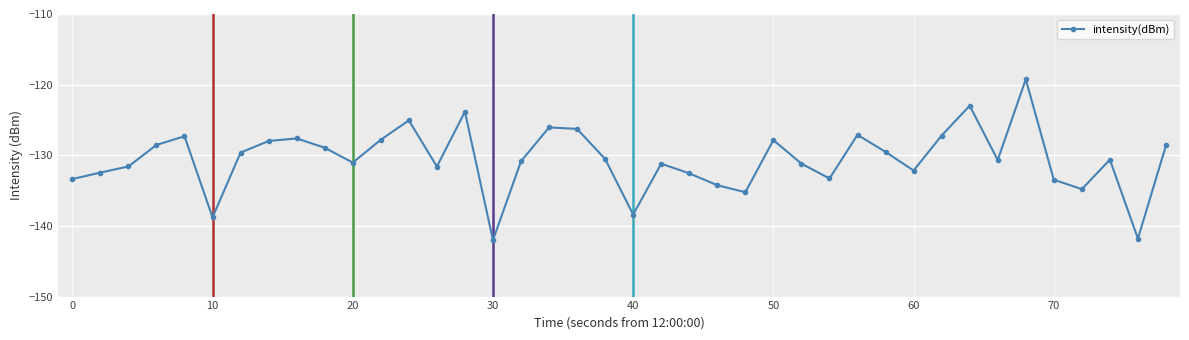

What is the greatest value displayed?

-119.2